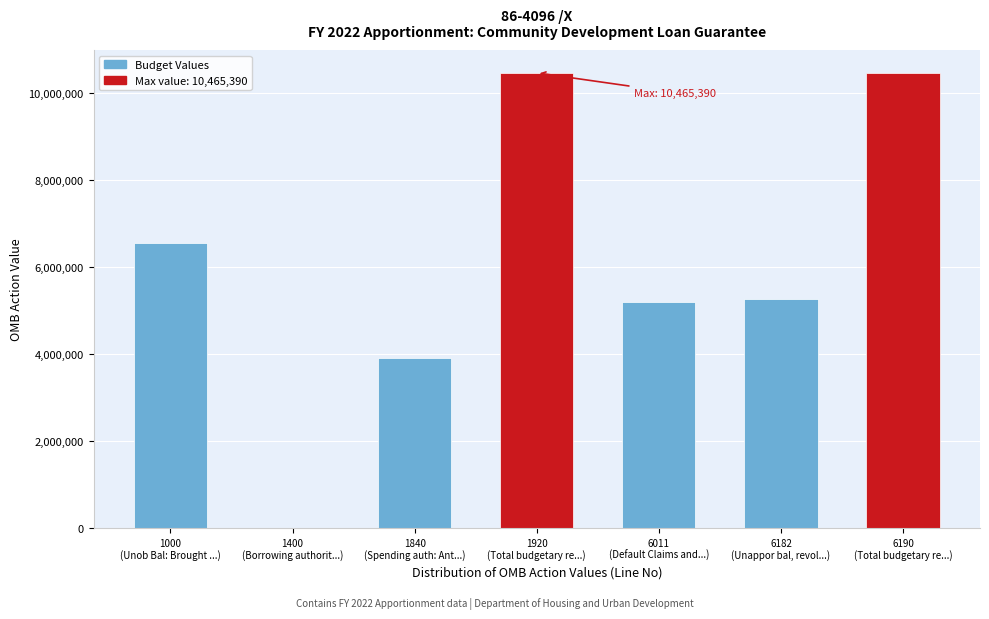

What is the maximum value shown in the chart?

10465390